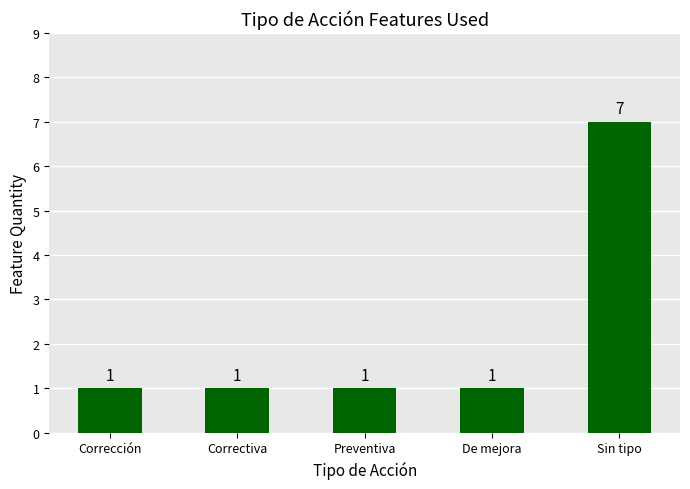

What position from the right is Corrección?

5